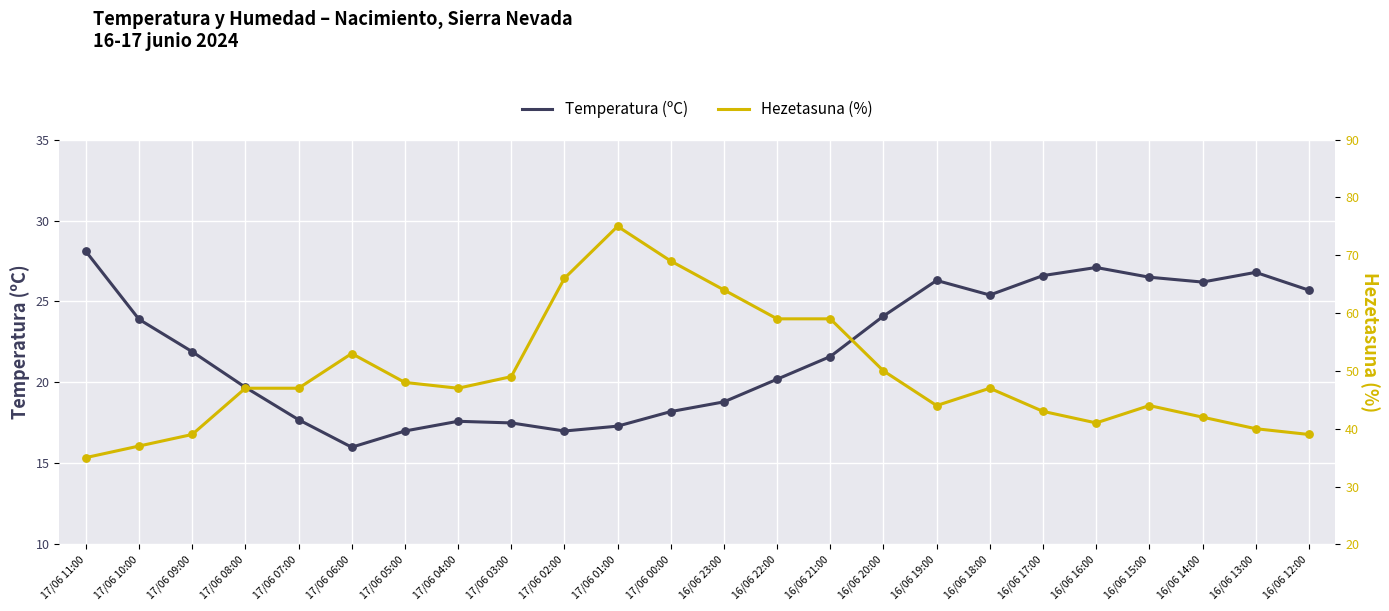

Which series contains the lowest Y value?

Temperatura (ºC)